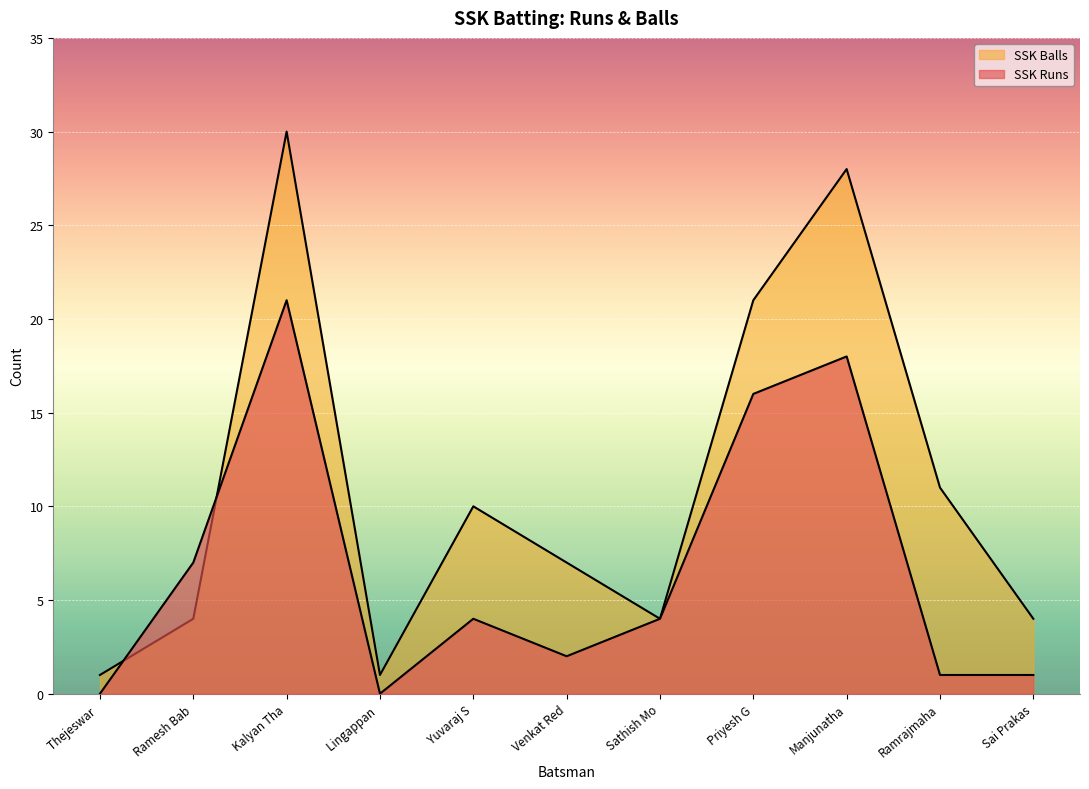

Is the value of SSK Runs at Ramesh Bab greater than the value of SSK Balls at Lingappan?

Yes